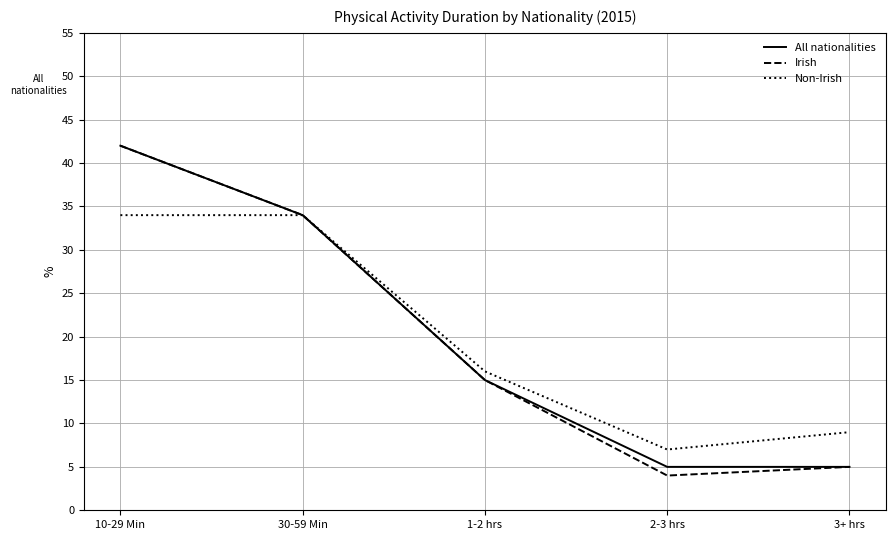

What is the minimum value for Non-Irish?

7